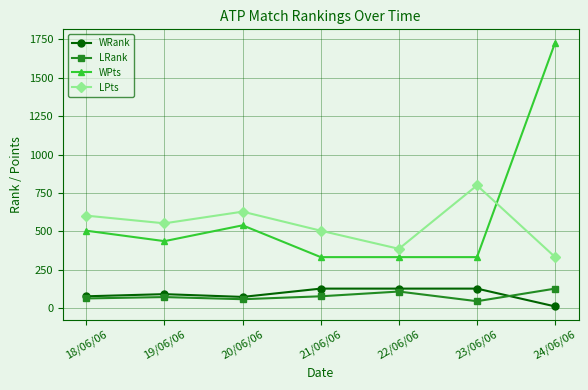

The value of LPts at 22/06/06 is 387. True or false?

True